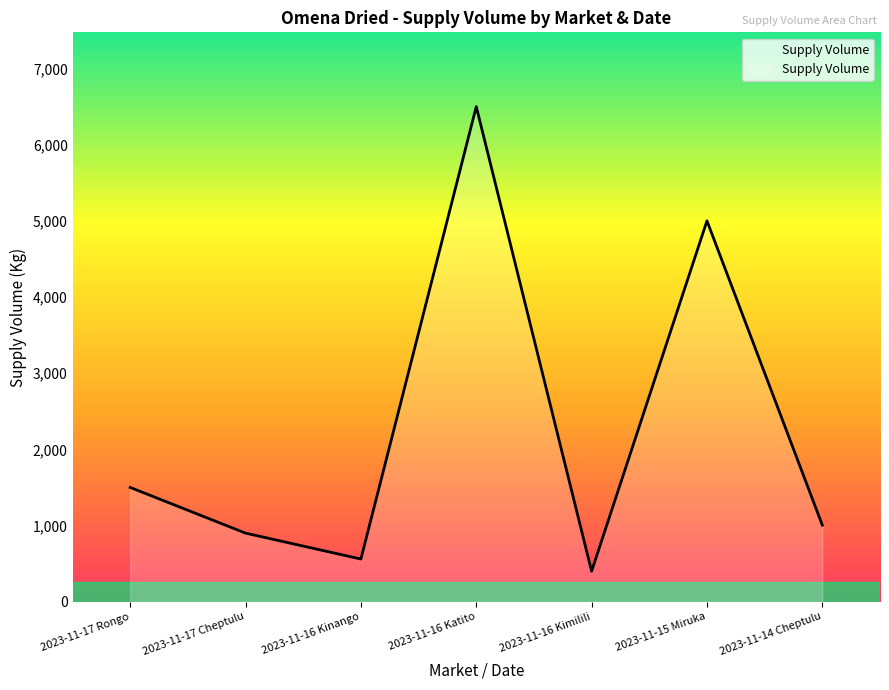

At which category does the chart reach its peak across all series?

2023-11-16 Katito